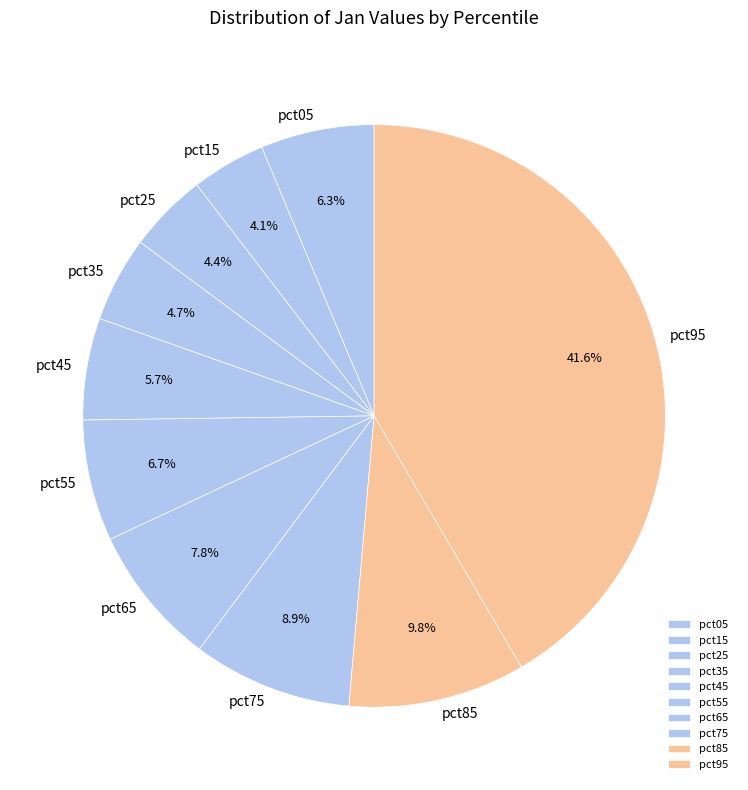

What percentage is NOT represented by pct85?

90.2%